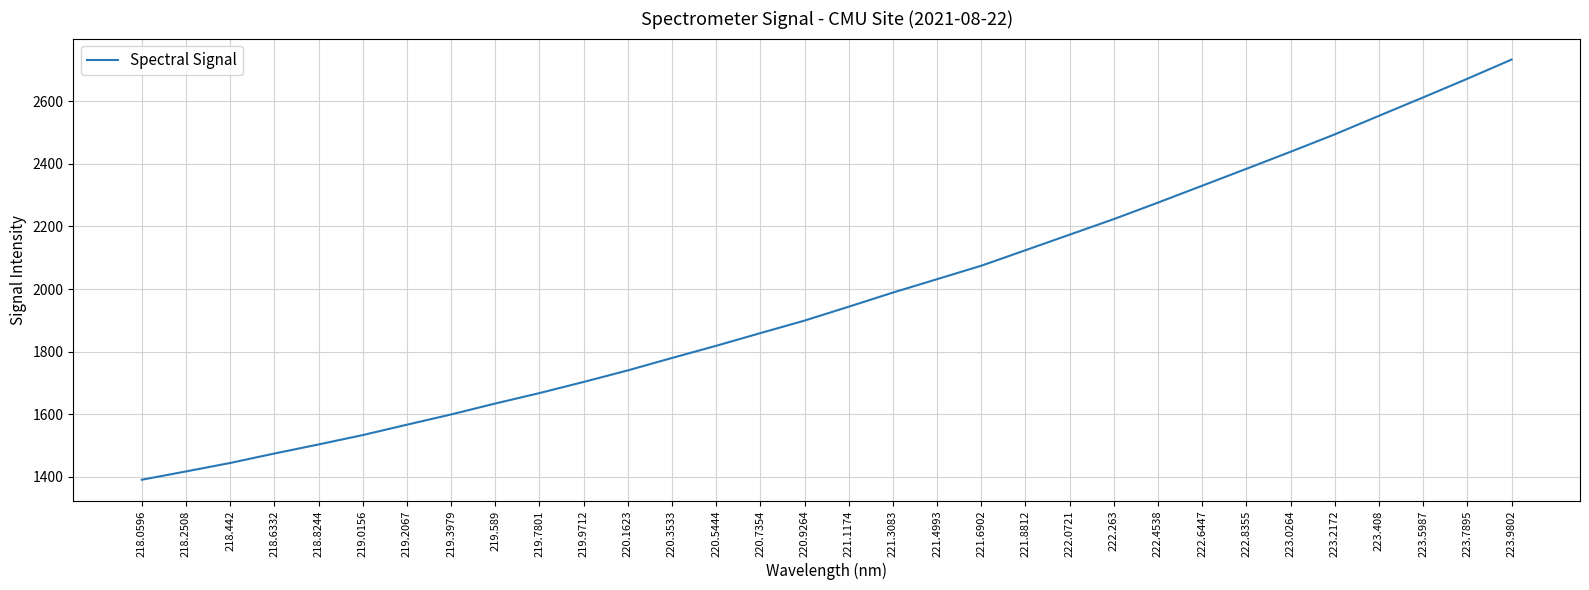

Approximately how many times larger is the value at 221.8812 compared to 219.3979?

1.3